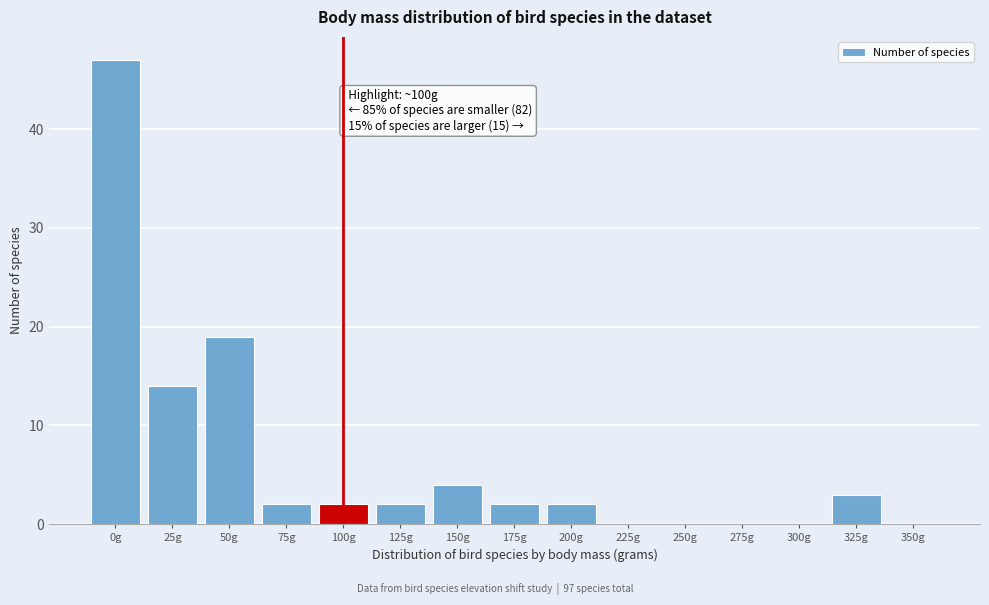

Reading right to left, list all the values displayed in this chart.

350g=0	325g=3	300g=0	275g=0	250g=0	225g=0	200g=2	175g=2	150g=4	125g=2	100g=2	75g=2	50g=19	25g=14	0g=47